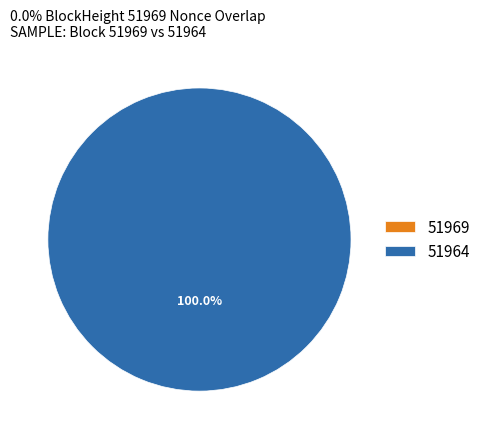

Which slice is the largest?

51964